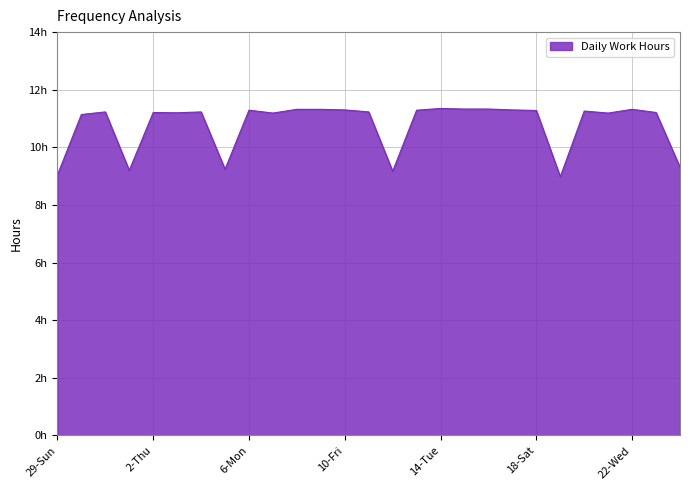

Does the chart display data point markers on the line(s)?

No